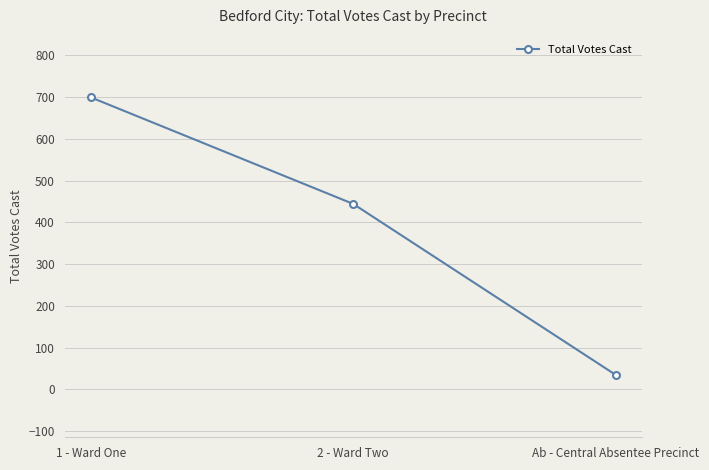

Approximately how many times larger is the value at 1 - Ward One compared to Ab - Central Absentee Precinct?

20.0